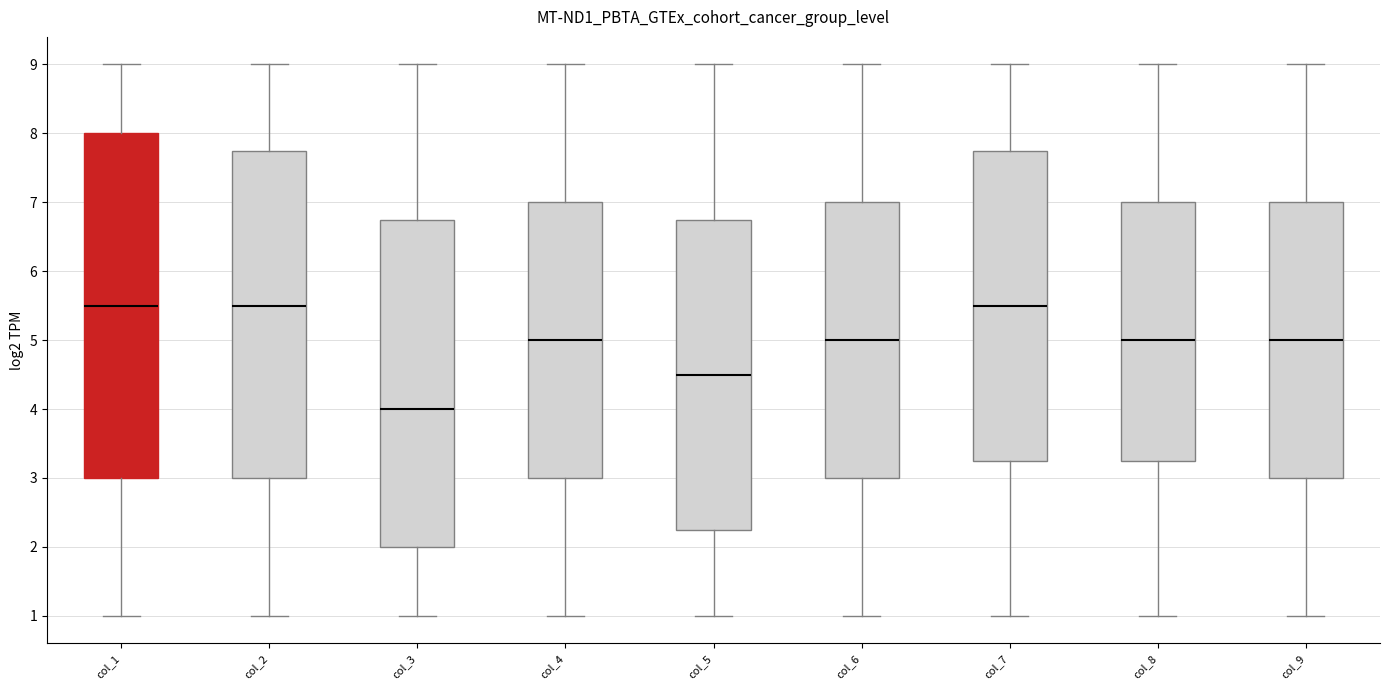

Where does the lower whisker of the box for col_7 end on the y-axis? The values are not printed on the chart, so give them approximately, as read against the axis.

1.0